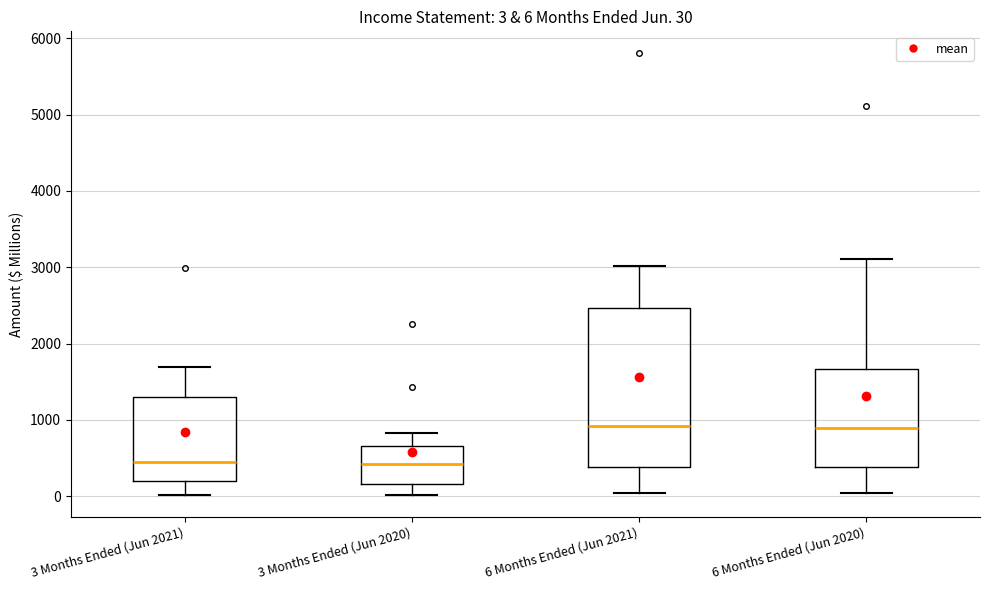

Comparing the boxes themselves (not the whiskers), which one is the tallest?

6 Months Ended (Jun 2021)